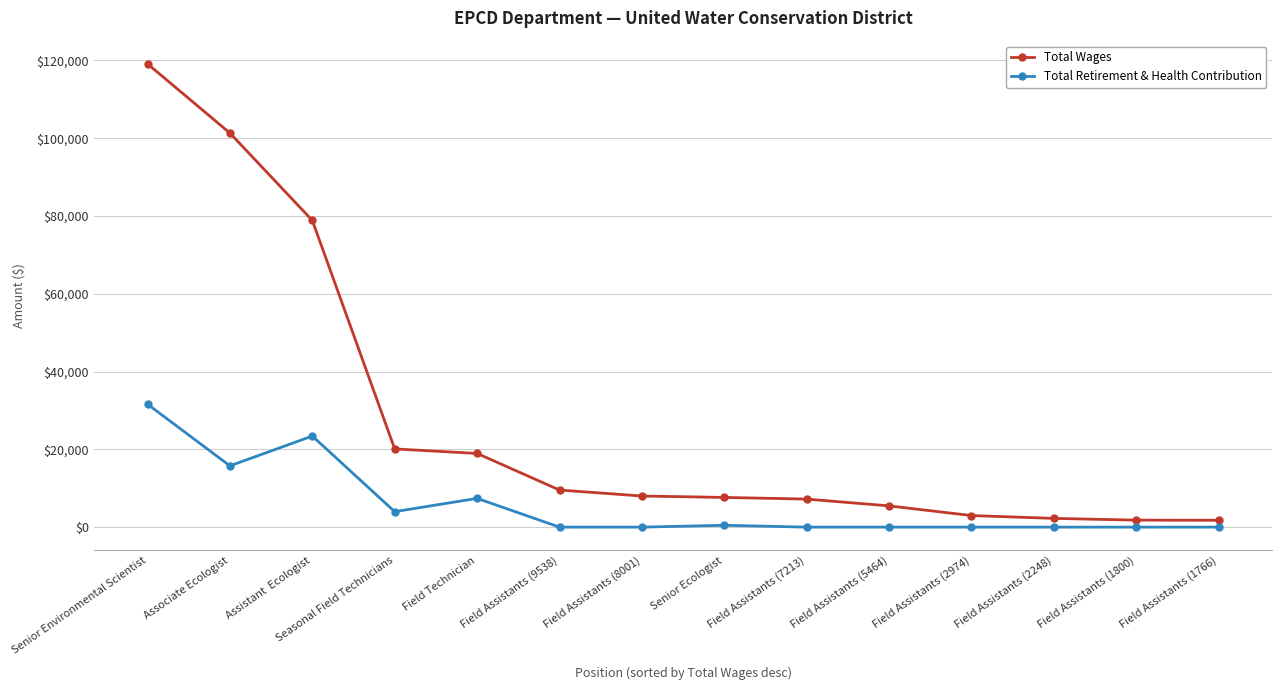

Is the value of Total Wages at Field Assistants (8001) greater than the value of Total Retirement & Health Contribution at Senior Environmental Scientist?

No